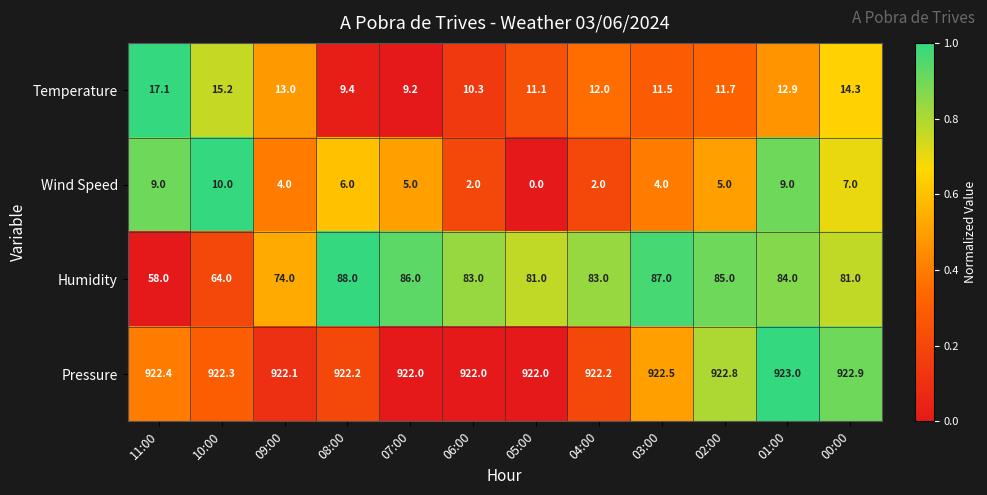

At 11:00, list the series in order from smallest to largest.

Wind Speed, Temperature, Humidity, Pressure